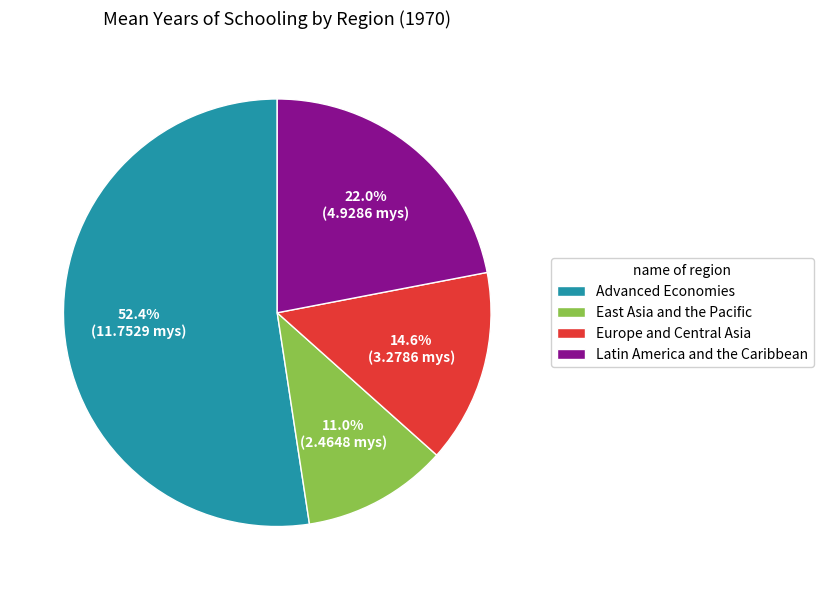

Which has a higher value, Europe and Central Asia or Latin America and the Caribbean?

Latin America and the Caribbean